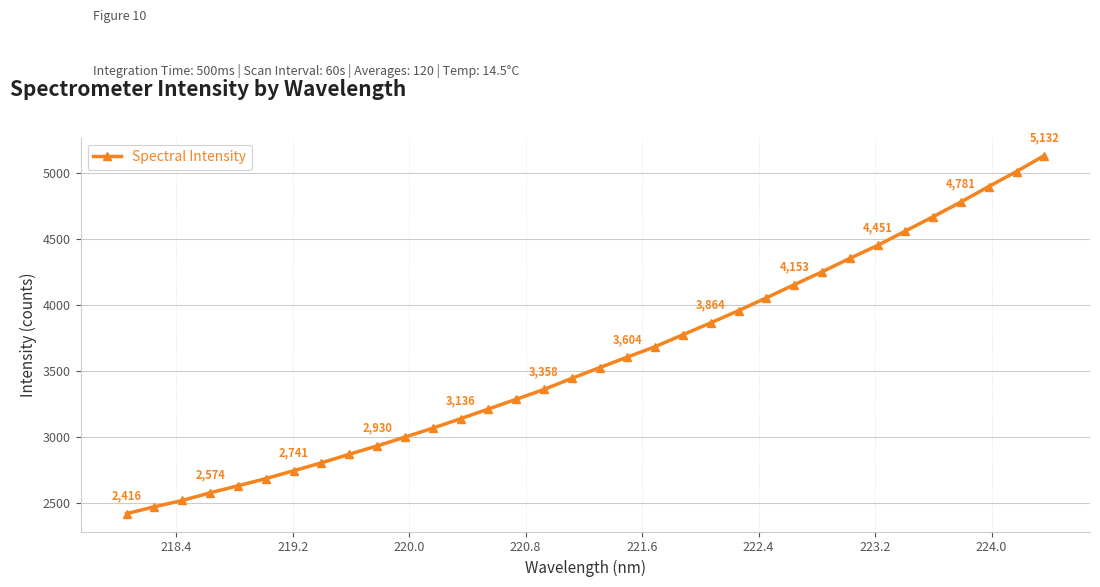

What is the smallest value displayed?

2416.4